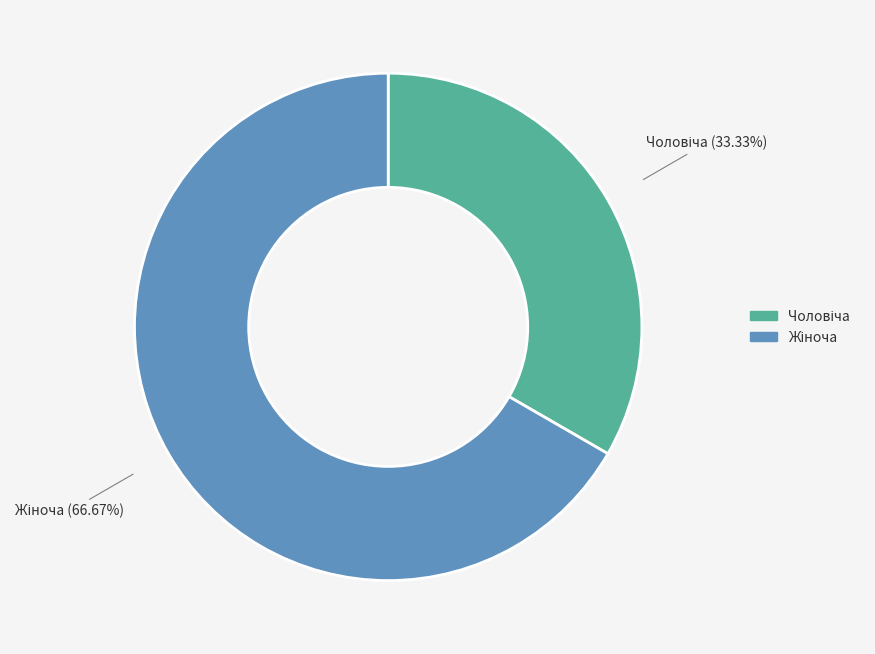

How many slices are in this pie chart?

2